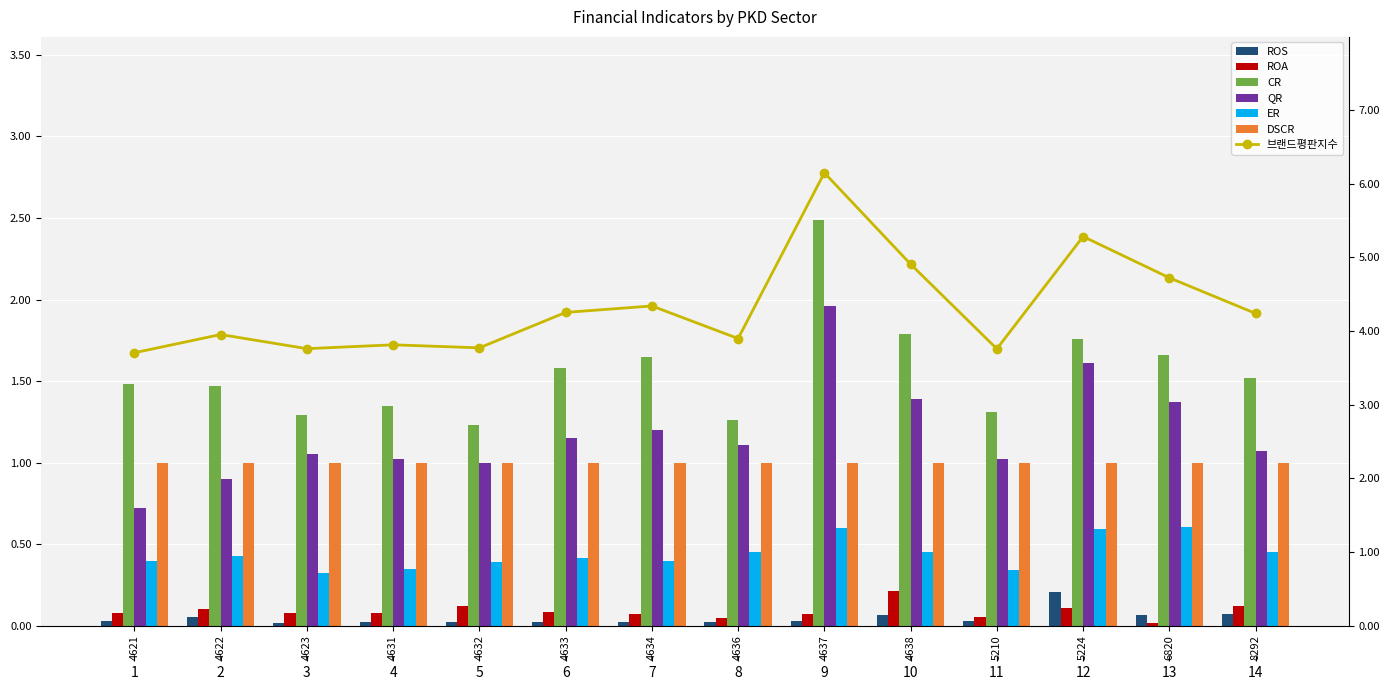

The value of ER at 4636 is 0.6. True or false?

False